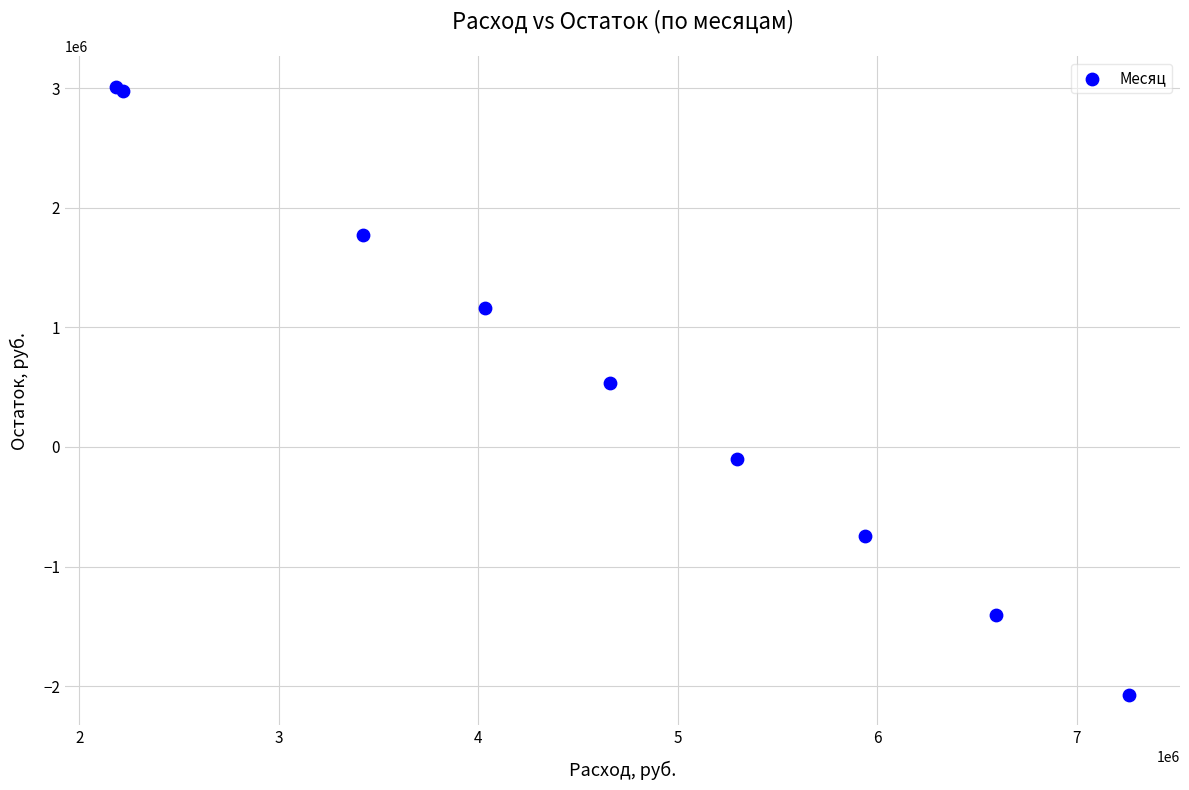

What Y value in the scatter plot is closest to 469928?

533250.0